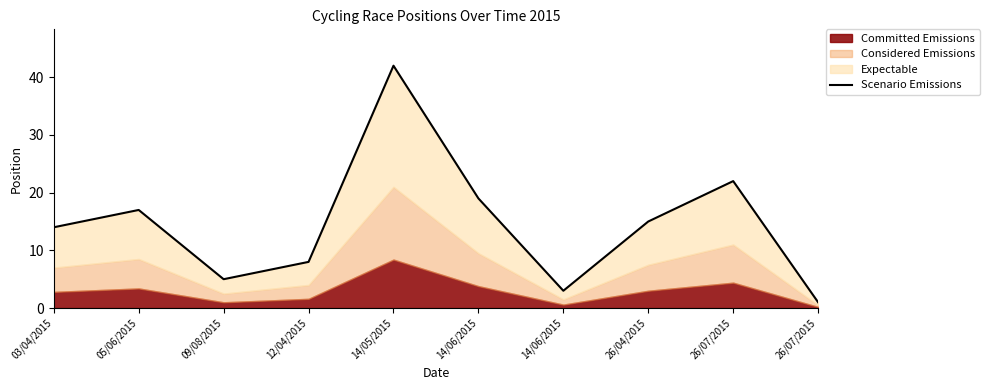

The value at 14/05/2015 is 68. True or false?

False